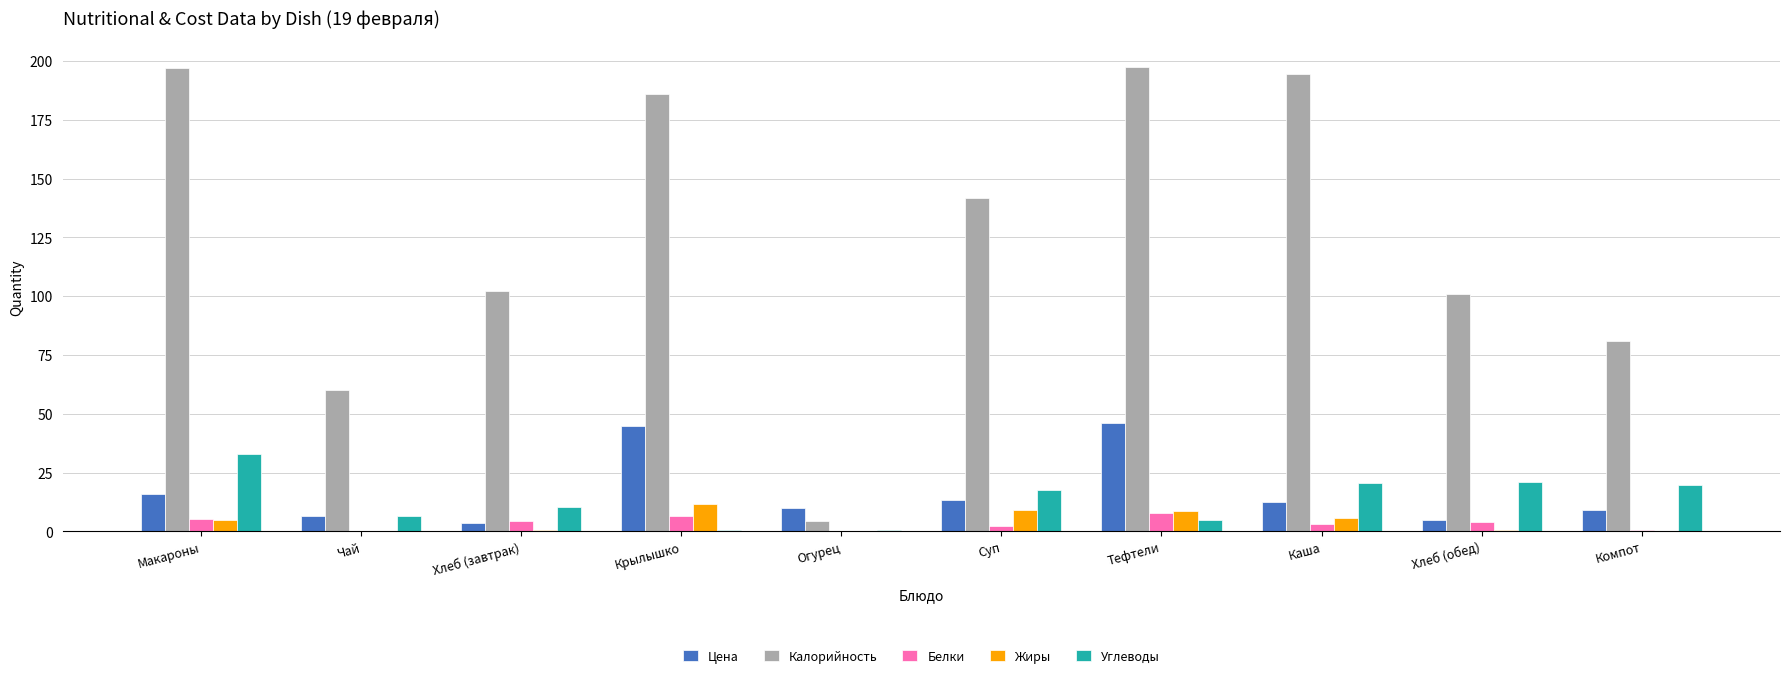

What is the spread (max minus min) of values at Тефтели?

192.7